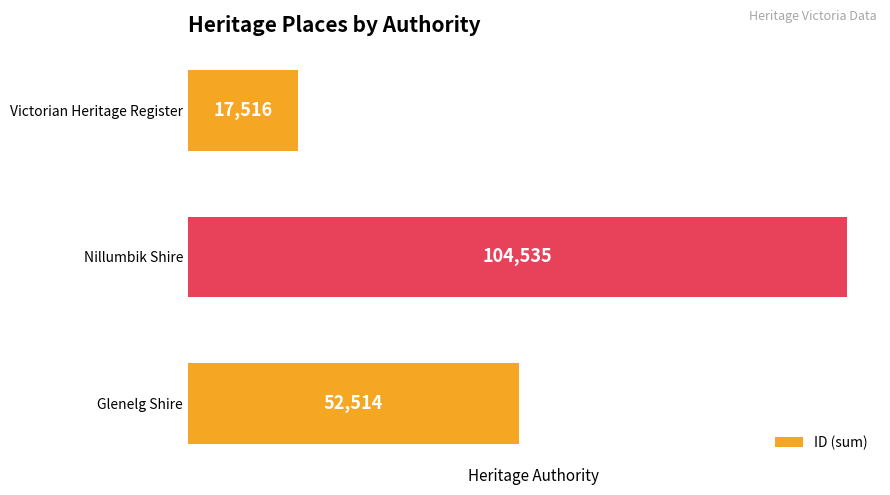

Rank the categories by value from lowest to highest.

Victorian Heritage Register, Glenelg Shire, Nillumbik Shire